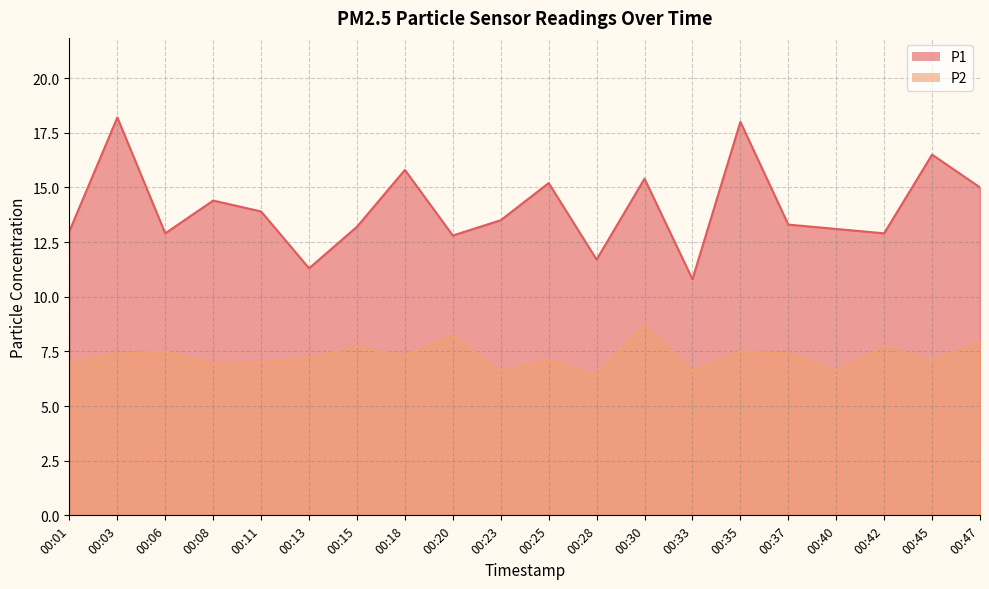

What is the difference between the maximum and minimum values in the P2 series?

2.3